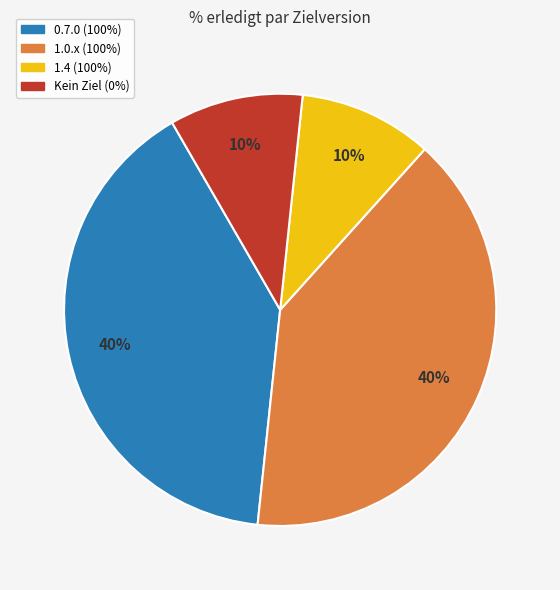

How many segments does this pie chart have?

4